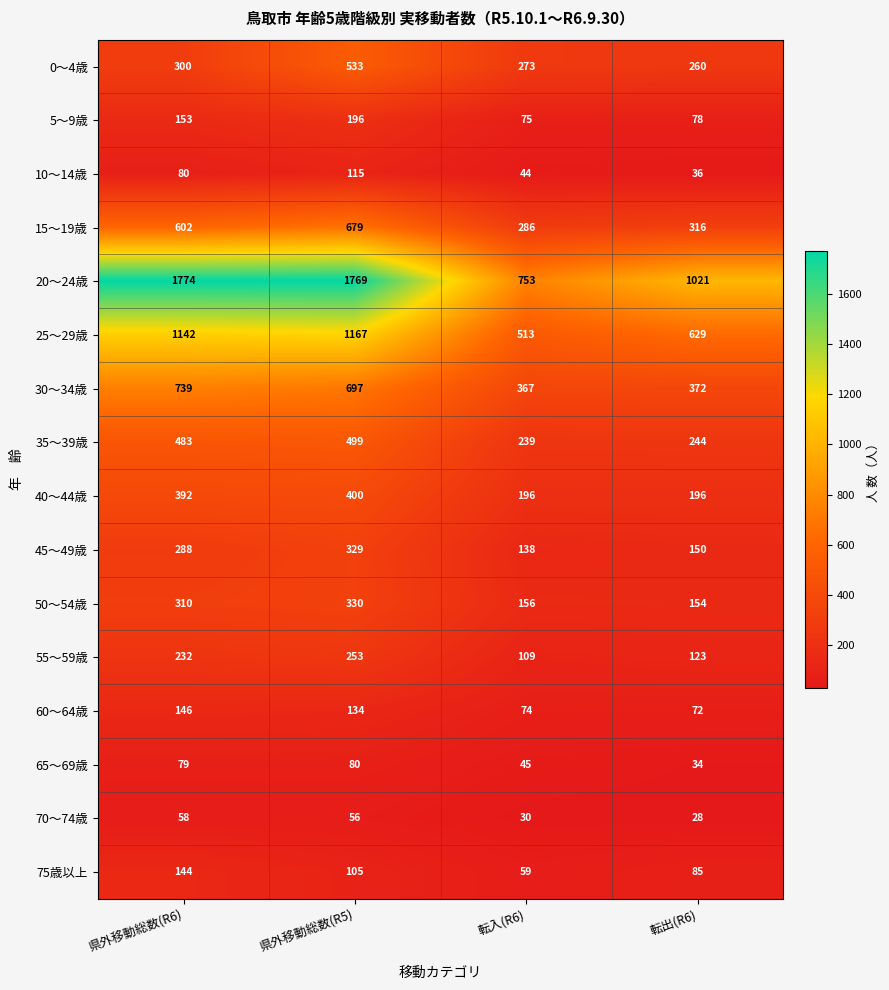

At how many categories does at least one series exceed 733?

4